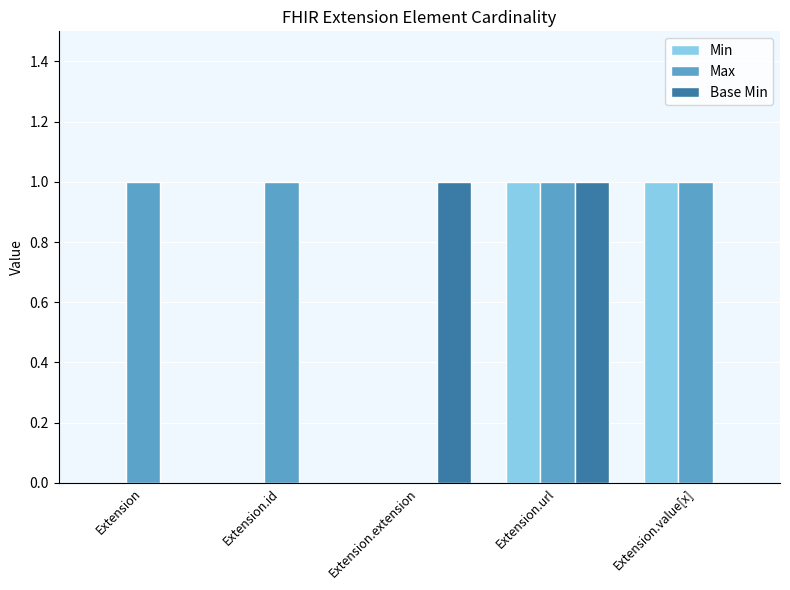

The Base Min series shows 0 at Extension. True or false?

True